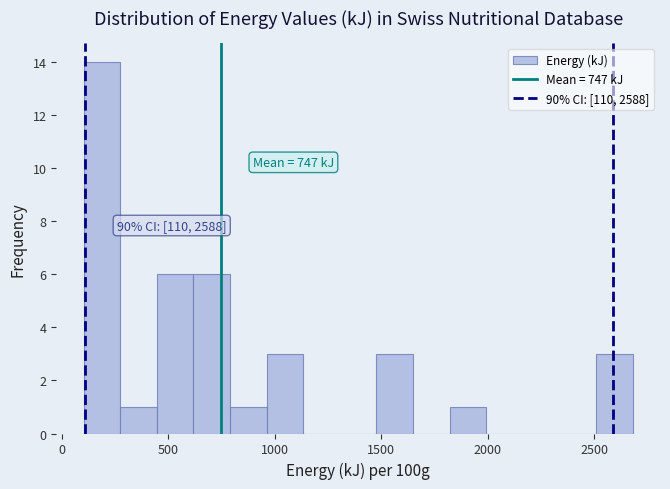

Around what value on the x-axis is the tallest bar? Give the approximate position of its centre, as read against the axis.

200